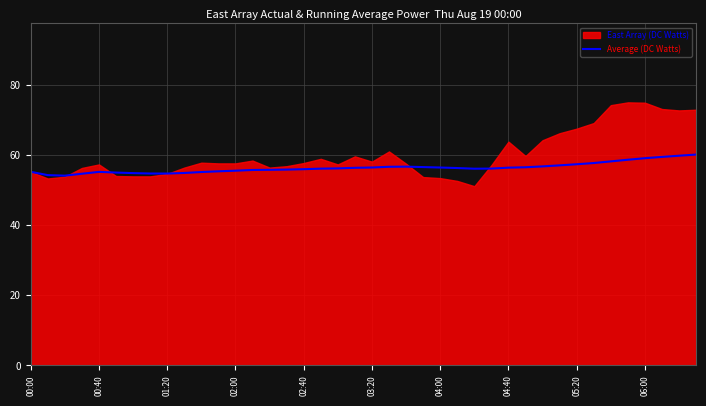

True or false: there are more than 0 points higher than both neighbors.

True